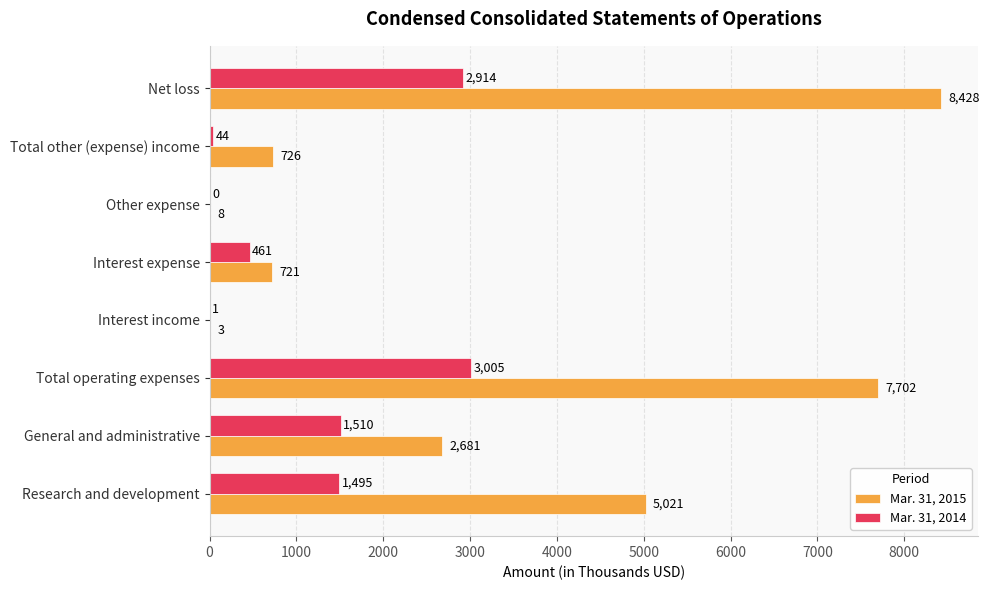

What is the maximum value shown in the chart?

8428